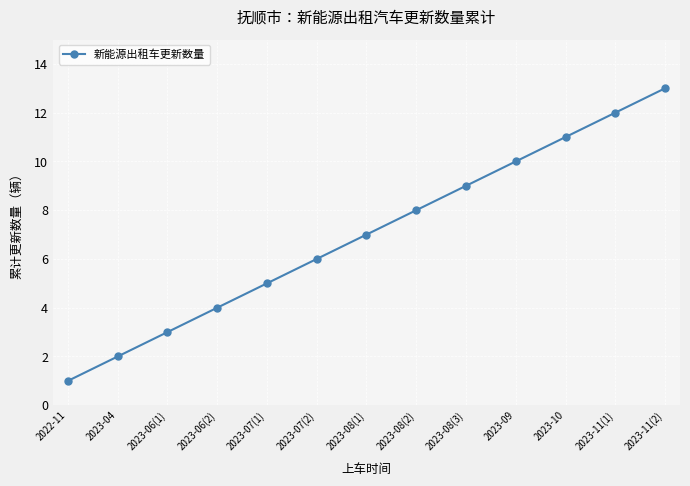

At which category does the chart reach its minimum across all series?

2022-11